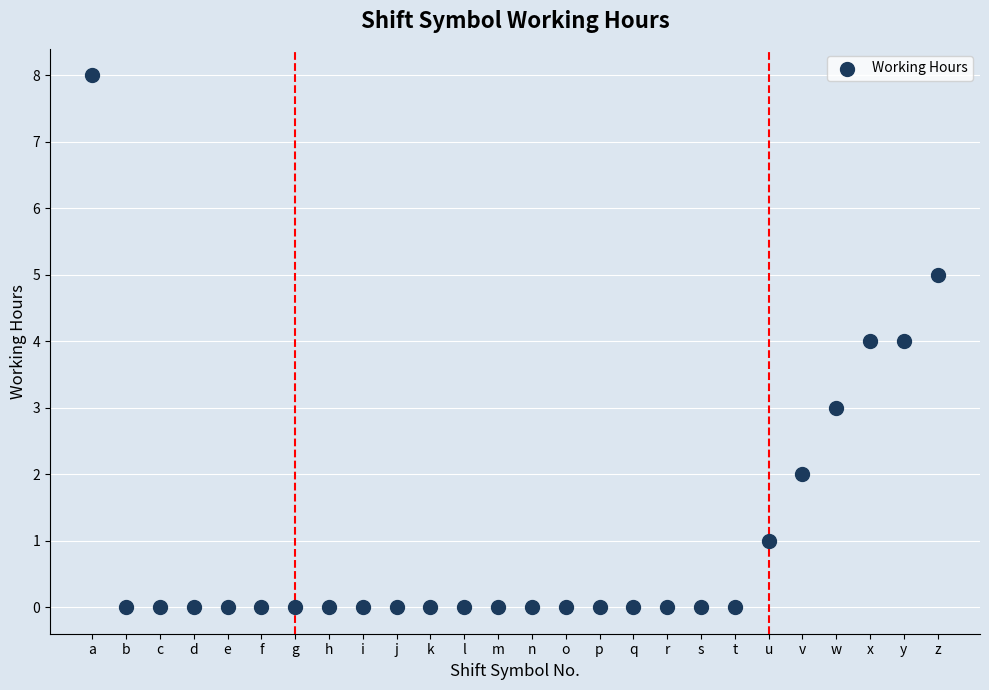

What is the range of Y values (max minus min)?

8